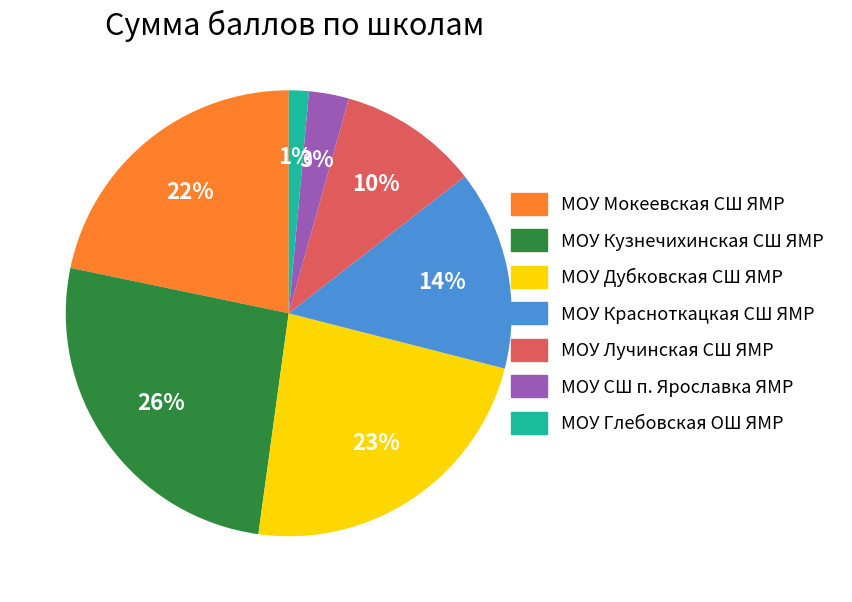

Does any single category account for the majority?

No